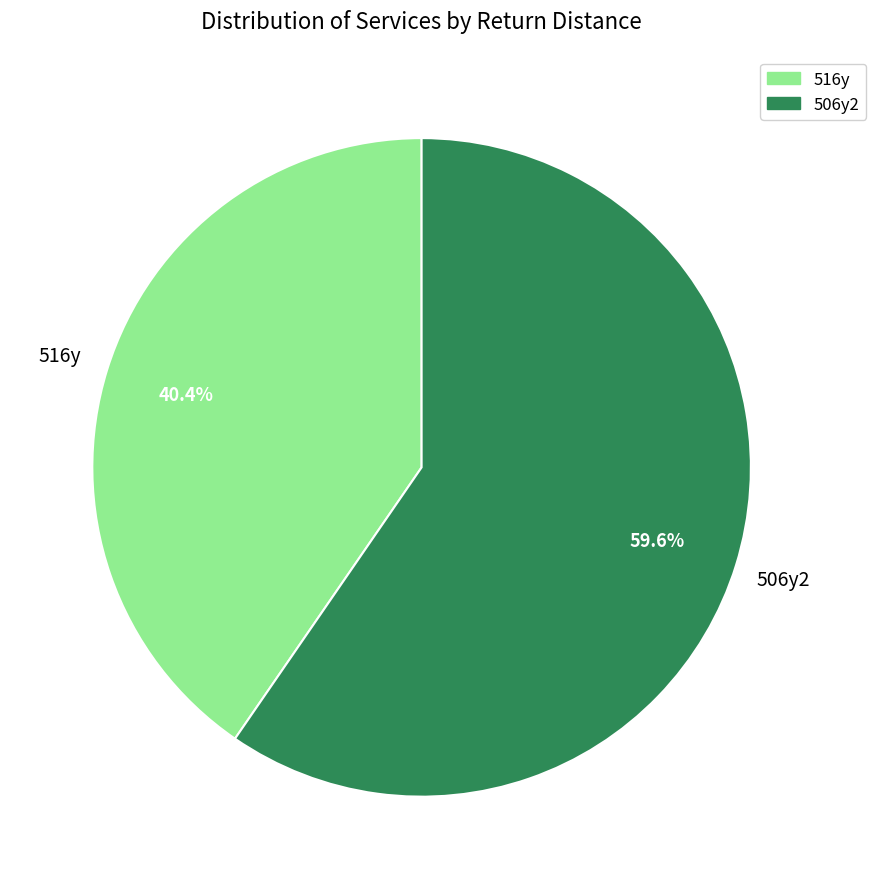

Which category has the smallest portion of the pie?

516y